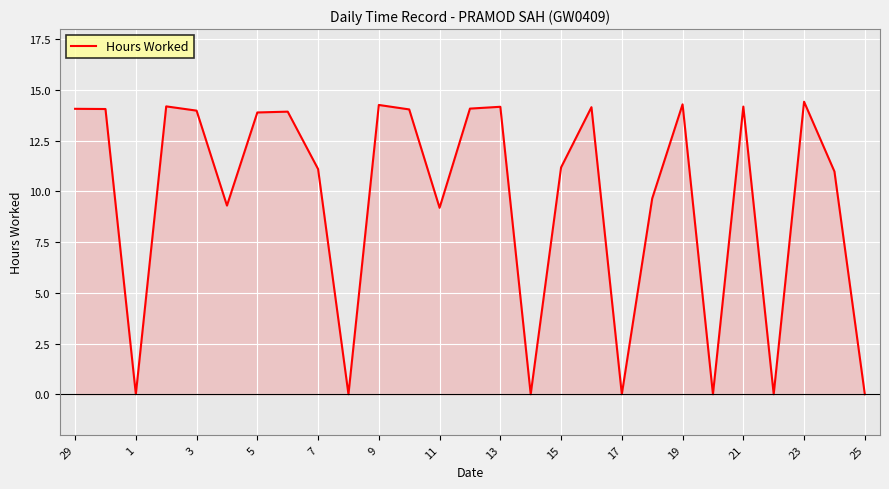

What is the difference between the maximum and minimum values?

14.4